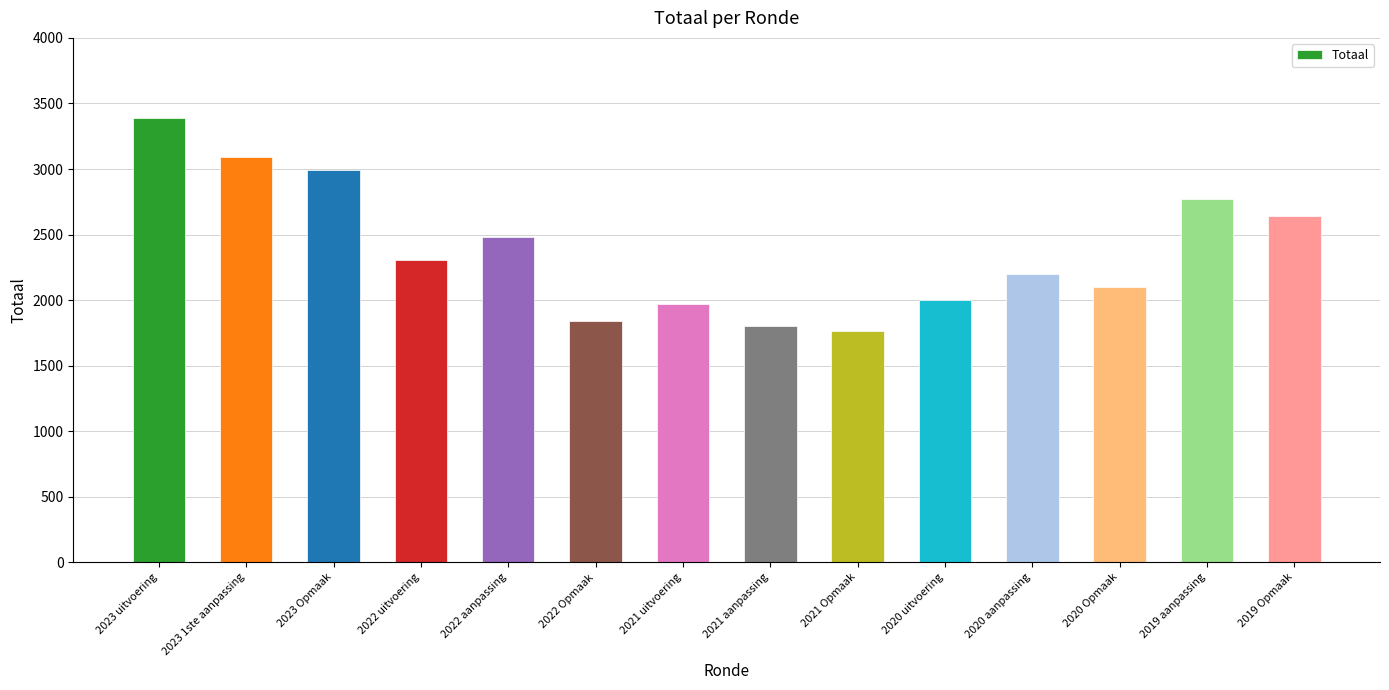

What is the difference between the second highest and second lowest values?

1292